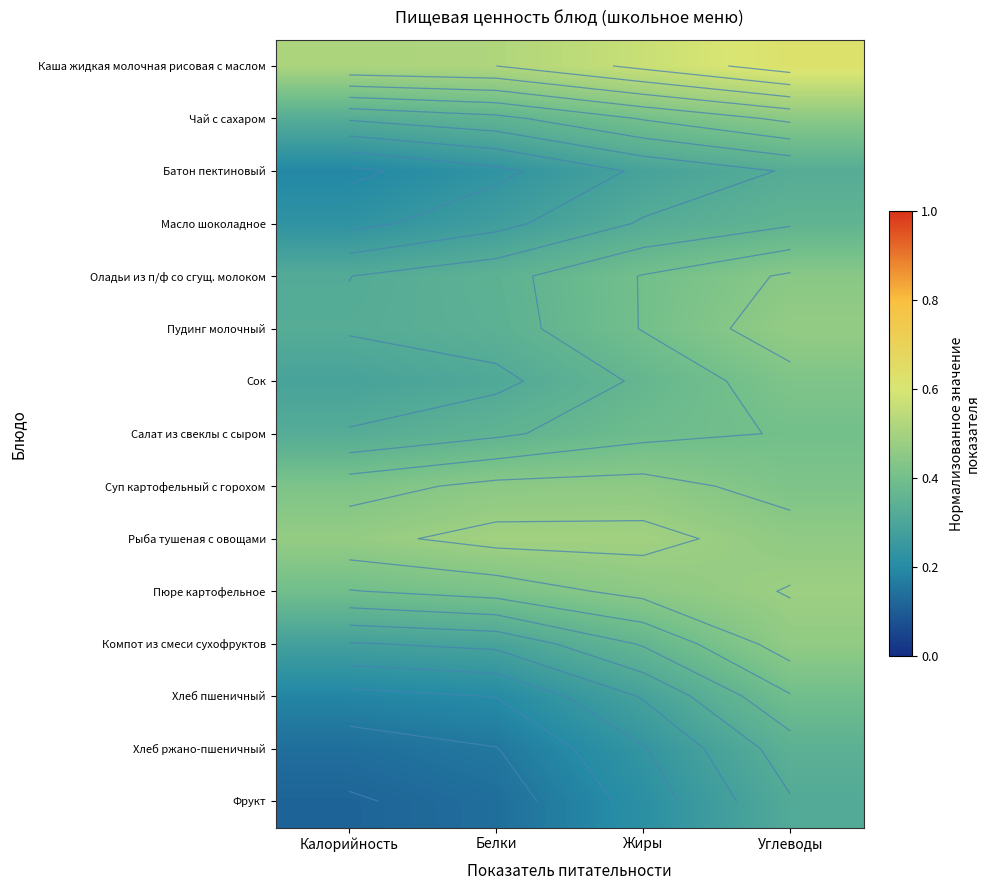

What is the total value across all series at Жиры?

5.6